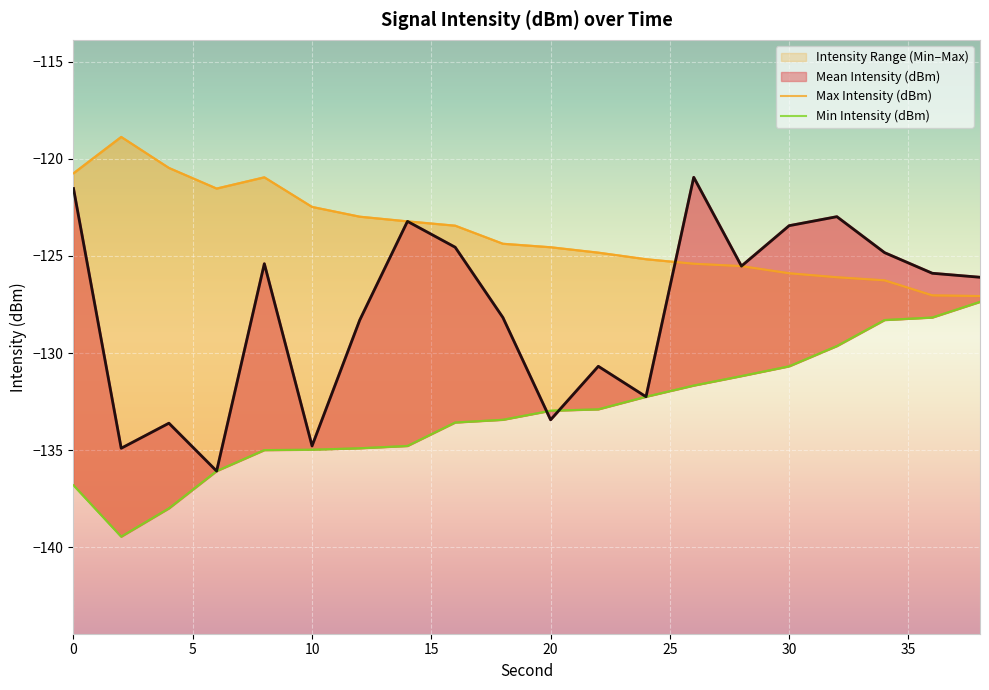

What is the sum of all Mean Intensity (dBm) values?

-2556.7